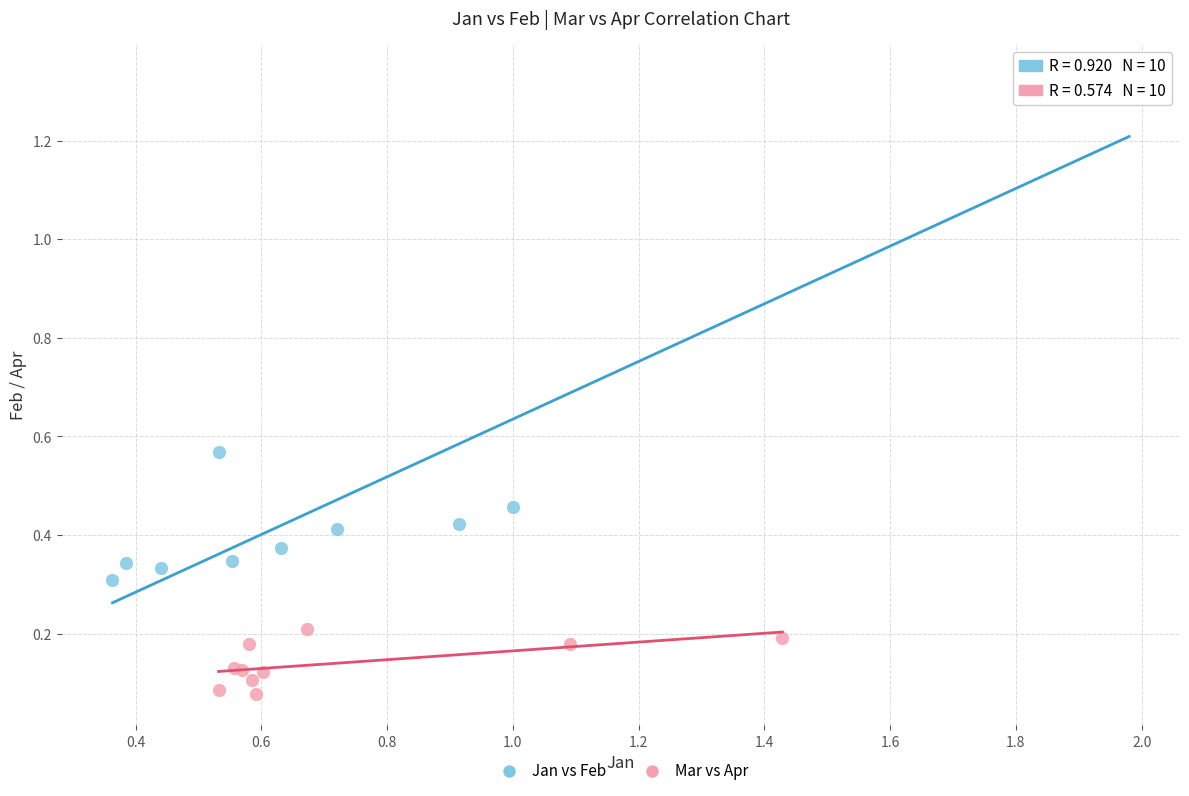

Which series has the widest spread of Y values?

Jan vs Feb